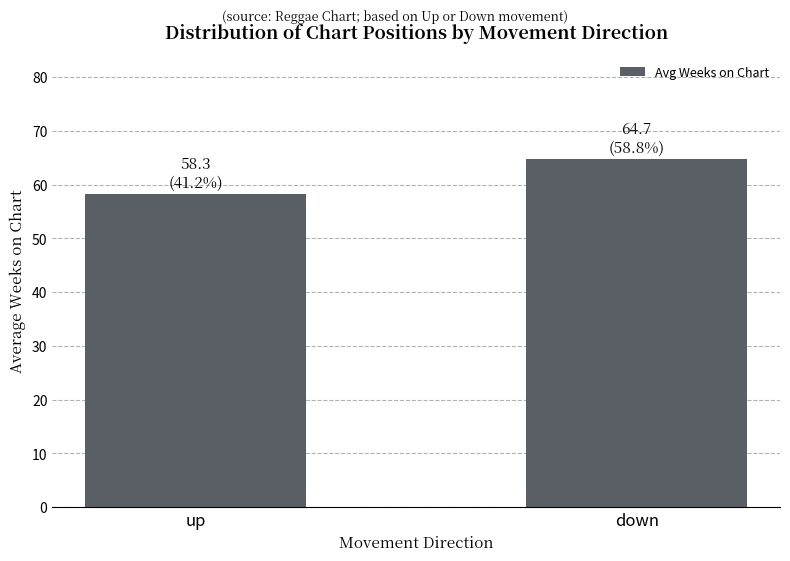

What is the value of the 2nd bar from the left?

64.7